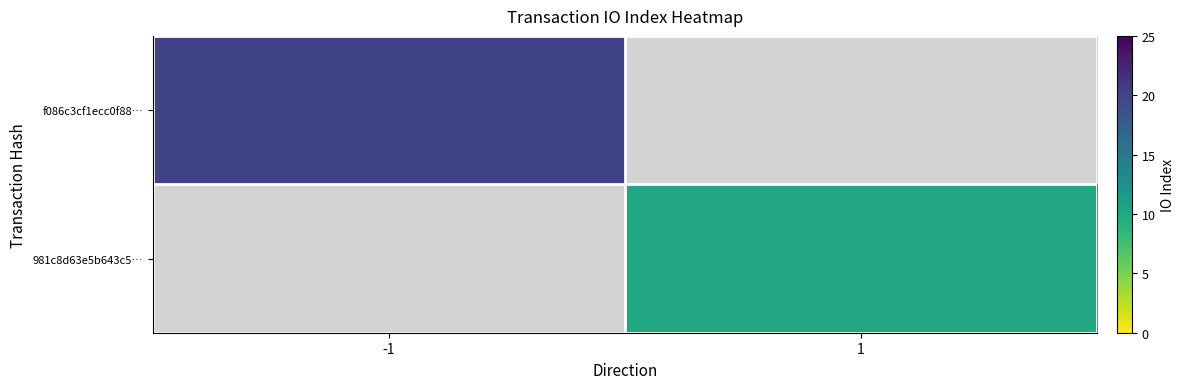

Is it true that f086c3cf1ecc0f88… equals 5.5 at -1?

False